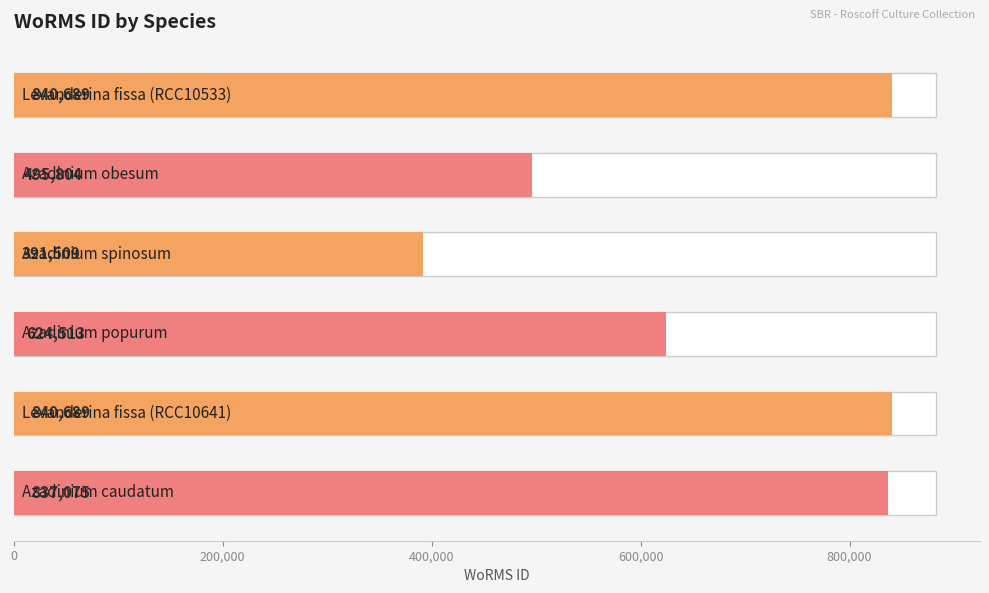

What is the minimum value shown in the chart?

391509